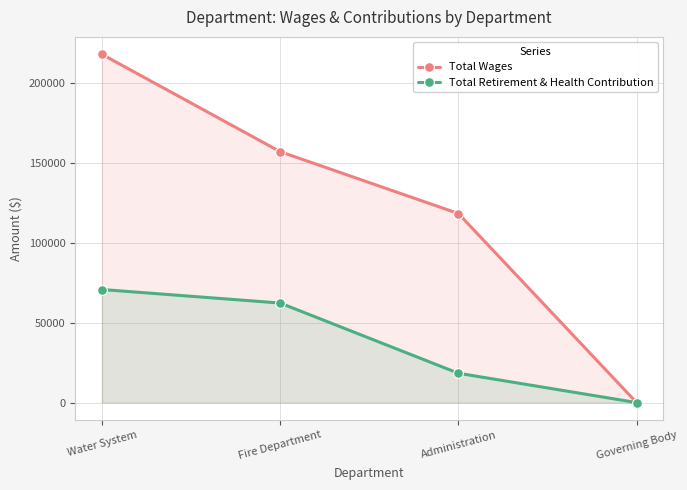

True or false: Total Retirement & Health Contribution and Total Wages intersect in this chart.

False